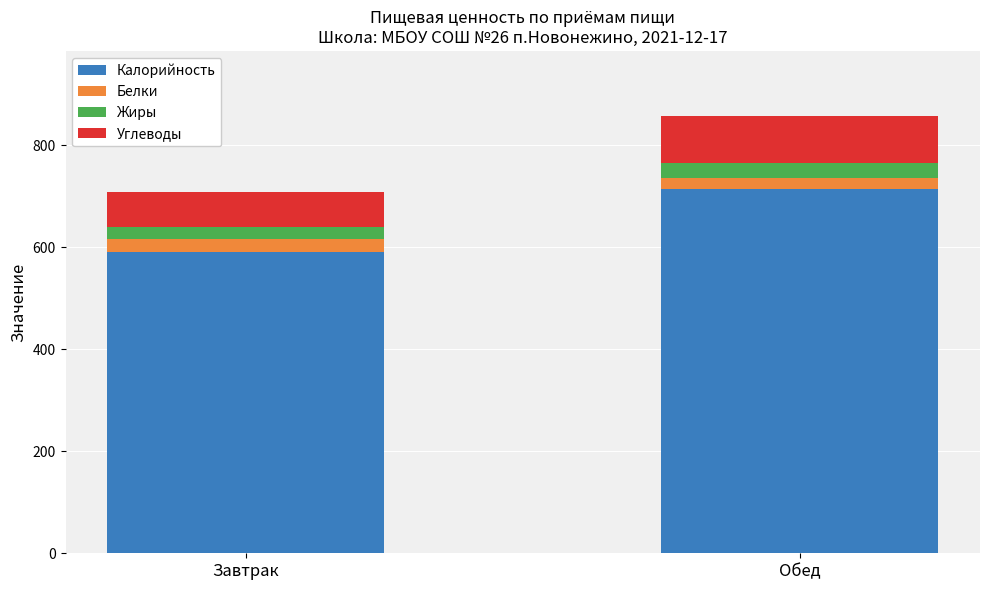

What is the maximum value for Калорийность?

713.0